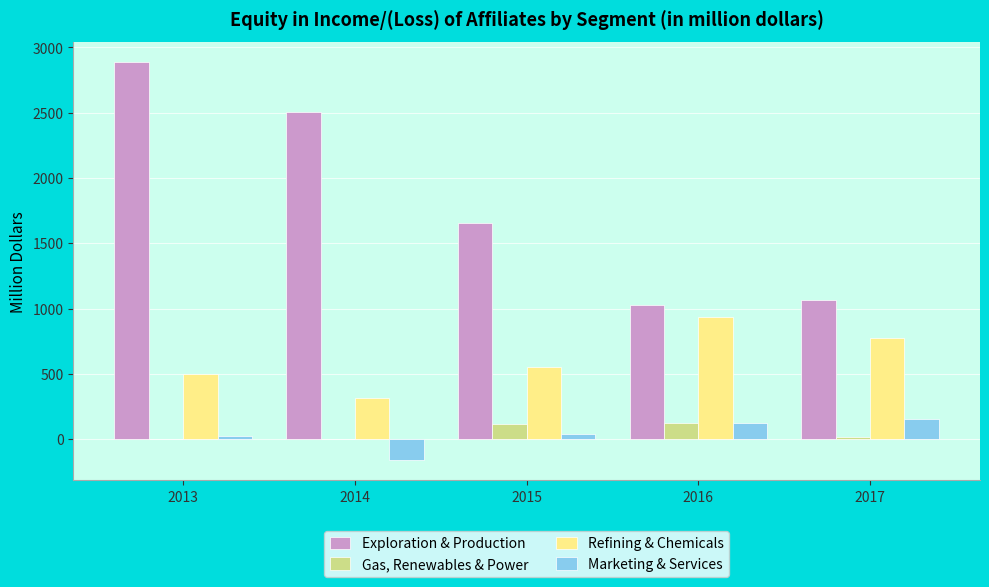

What is the difference between the Marketing & Services values at 2014 and 2013?

188